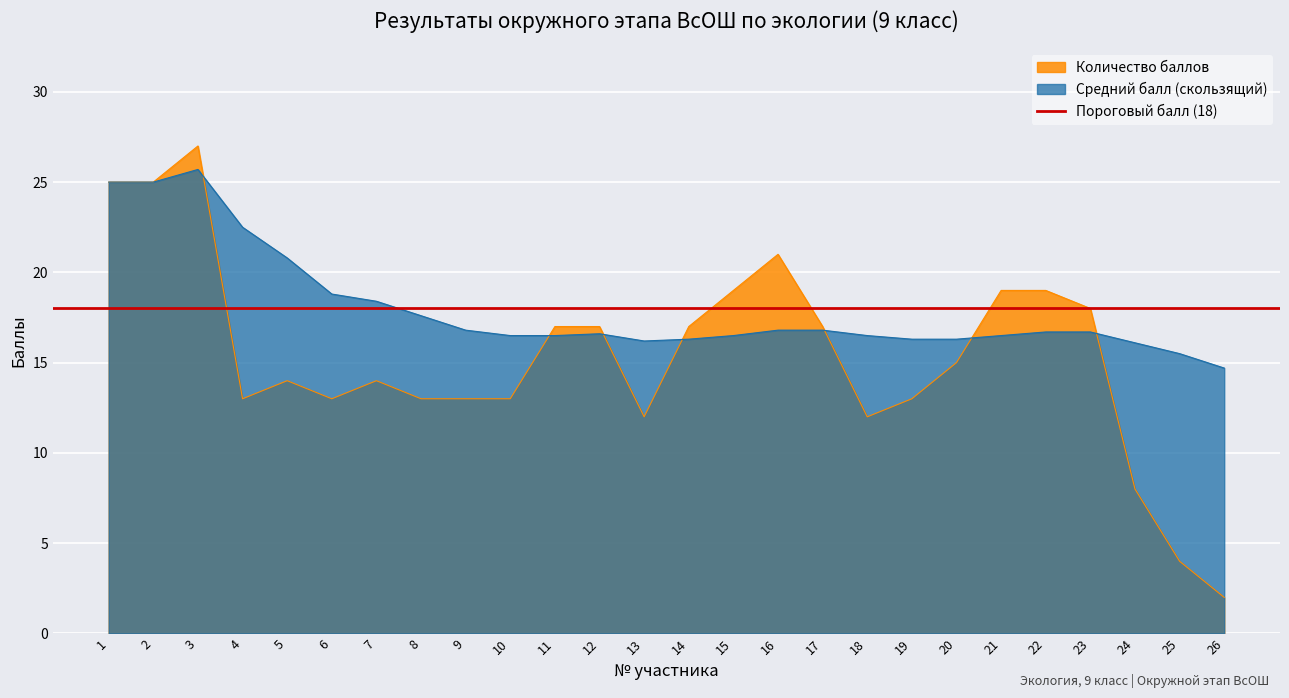

What is the spread (max minus min) of values at 8?

4.6